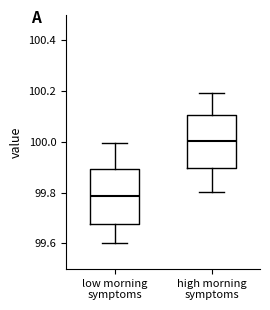

Where does the median line of the box for low morning symptoms sit on the y-axis? The values are not printed on the chart, so give them approximately, as read against the axis.

99.78